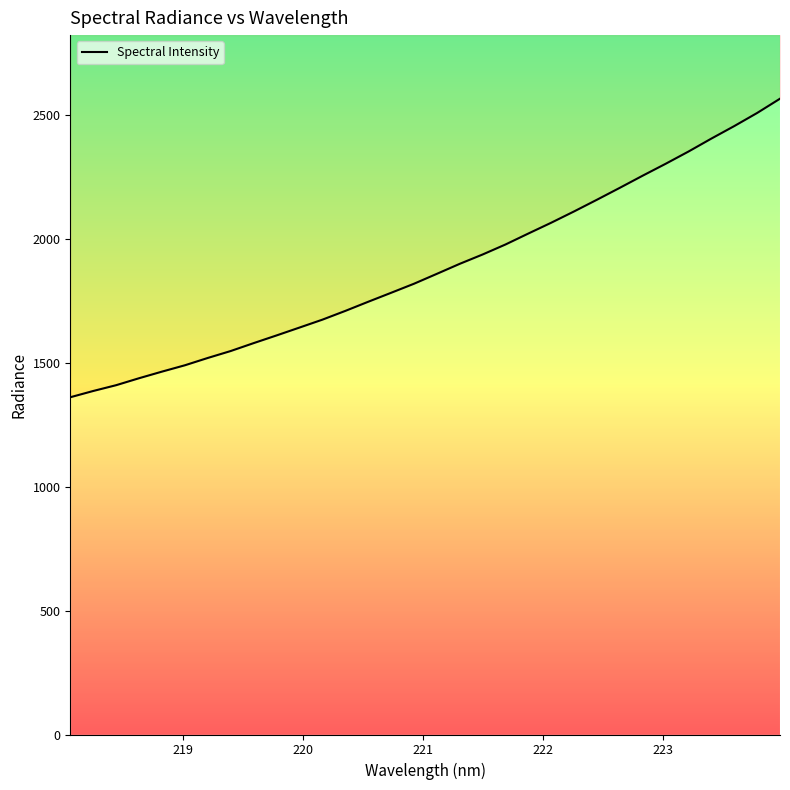

What is the maximum value shown in the chart?

2565.0